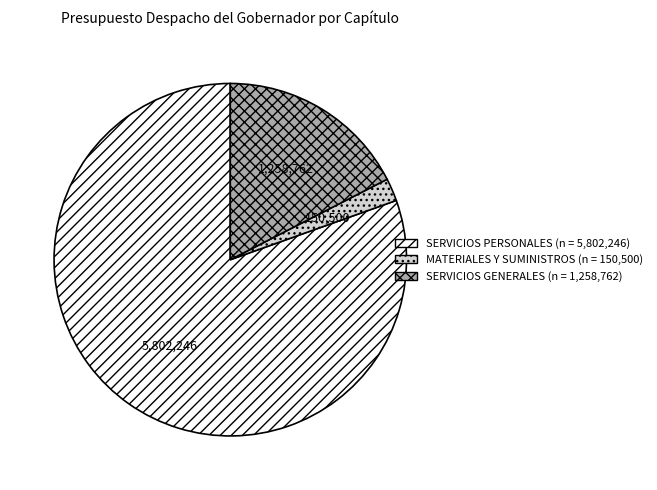

Rank the categories by value from lowest to highest.

MATERIALES Y SUMINISTROS, SERVICIOS GENERALES, SERVICIOS PERSONALES